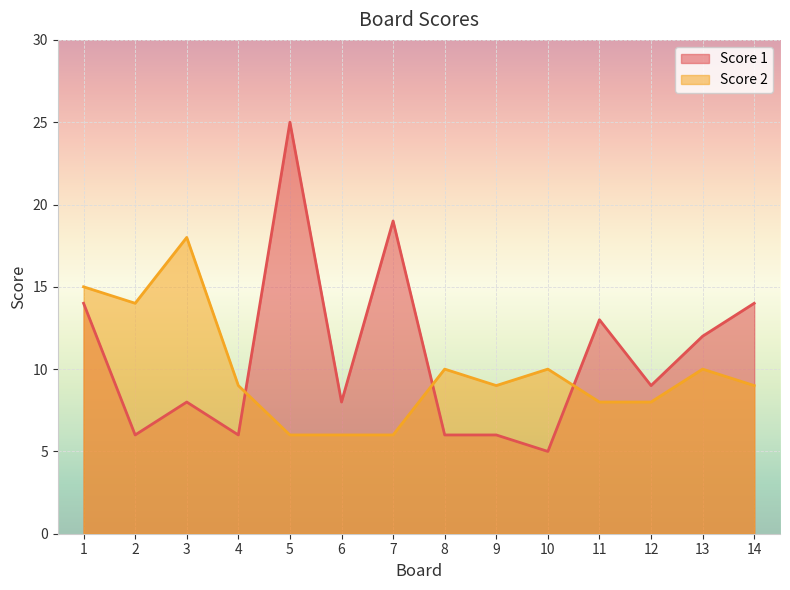

How many lines are shown in the chart?

2